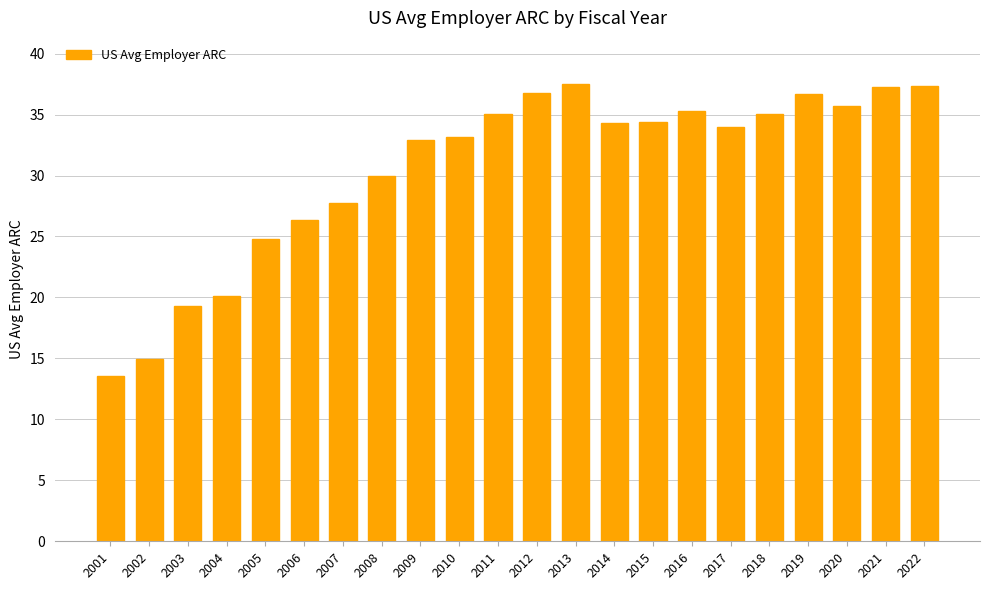

What is the difference between the values at 2006 and 2002?

11.4